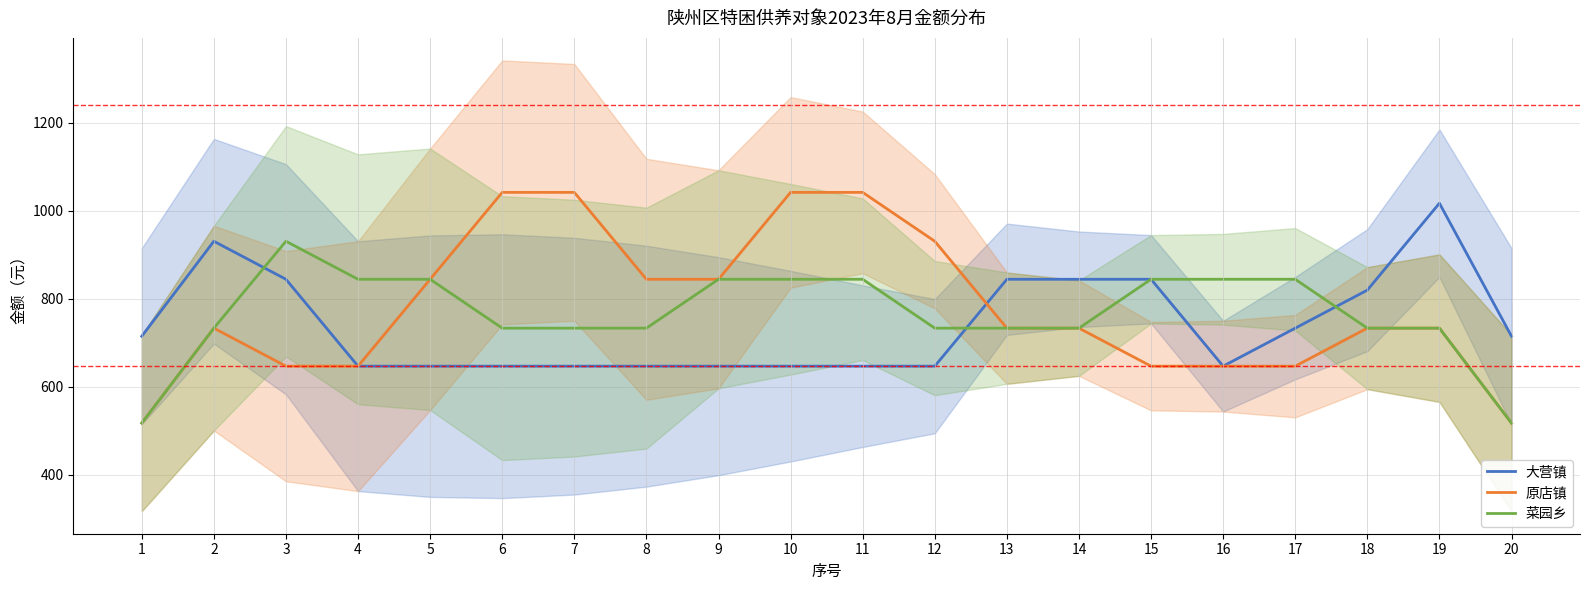

Reading right to left, transcribe all the data shown in this chart.

大营镇: 20=715.0	19=1017.0	18=819.7	17=733.3	16=647.0	15=844.3	14=844.3	13=844.3	12=647.0	11=647.0	10=647.0	9=647.0	8=647.0	7=647.0	6=647.0	5=647.0	4=647.0	3=844.3	2=930.7	1=715.0
原店镇: 20=517.7	19=733.3	18=733.3	17=647.0	16=647.0	15=647.0	14=733.3	13=733.3	12=930.7	11=1041.7	10=1041.7	9=844.3	8=844.3	7=1041.7	6=1041.7	5=844.3	4=647.0	3=647.0	2=733.3	1=517.7
菜园乡: 20=517.7	19=733.3	18=733.3	17=844.3	16=844.3	15=844.3	14=733.3	13=733.3	12=733.3	11=844.3	10=844.3	9=844.3	8=733.3	7=733.3	6=733.3	5=844.3	4=844.3	3=930.7	2=733.3	1=517.7